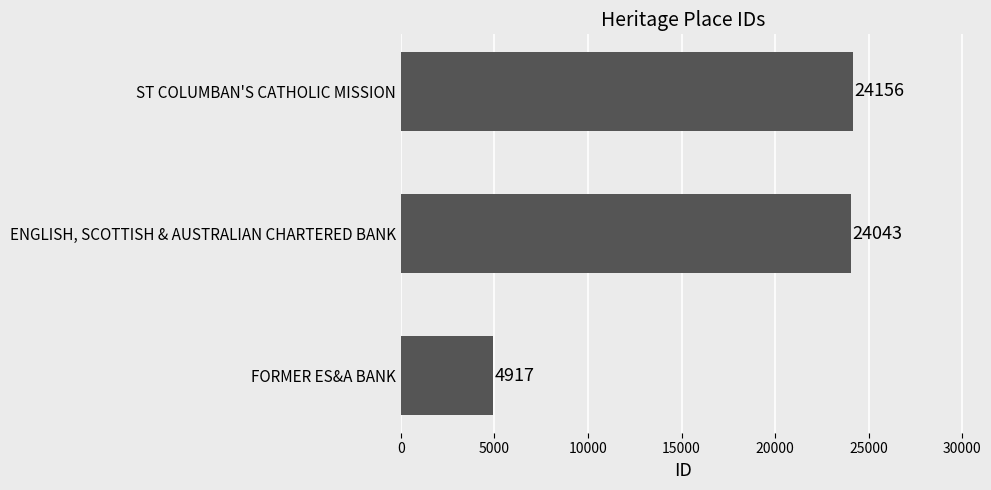

Rank the categories by value from lowest to highest.

FORMER ES&A BANK, ENGLISH, SCOTTISH & AUSTRALIAN CHARTERED BANK, ST COLUMBAN'S CATHOLIC MISSION